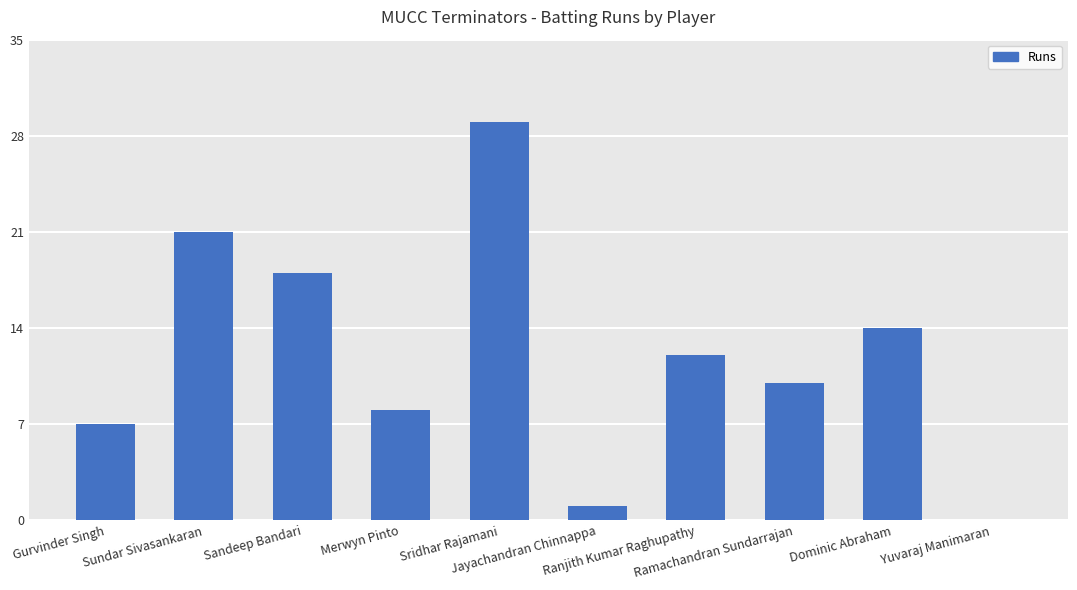

What is the average value?

12